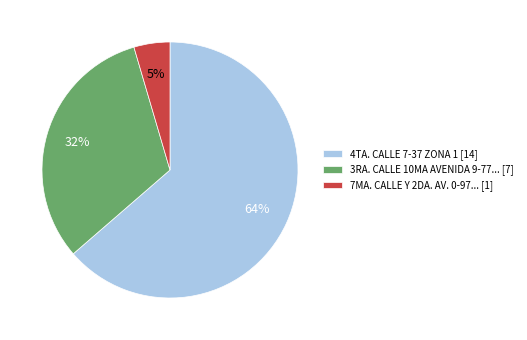

To the nearest percent, what is the combined percentage of 4TA. CALLE 7-37 ZONA 1 [14] and 3RA. CALLE 10MA AVENIDA 9-77... [7]?

95%